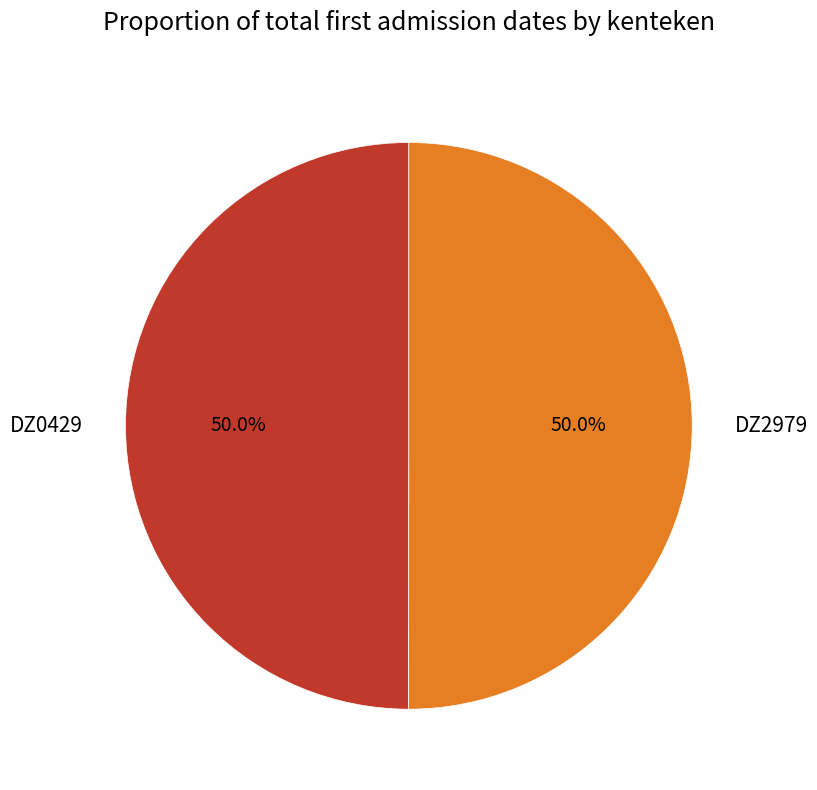

The DZ2979 slice represents 50% of the pie. True or false?

True